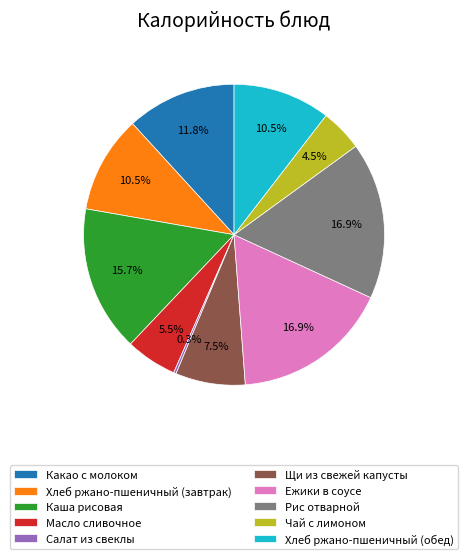

Approximately how many times larger is the value at Какао с молоком compared to Ежики в соусе?

0.7